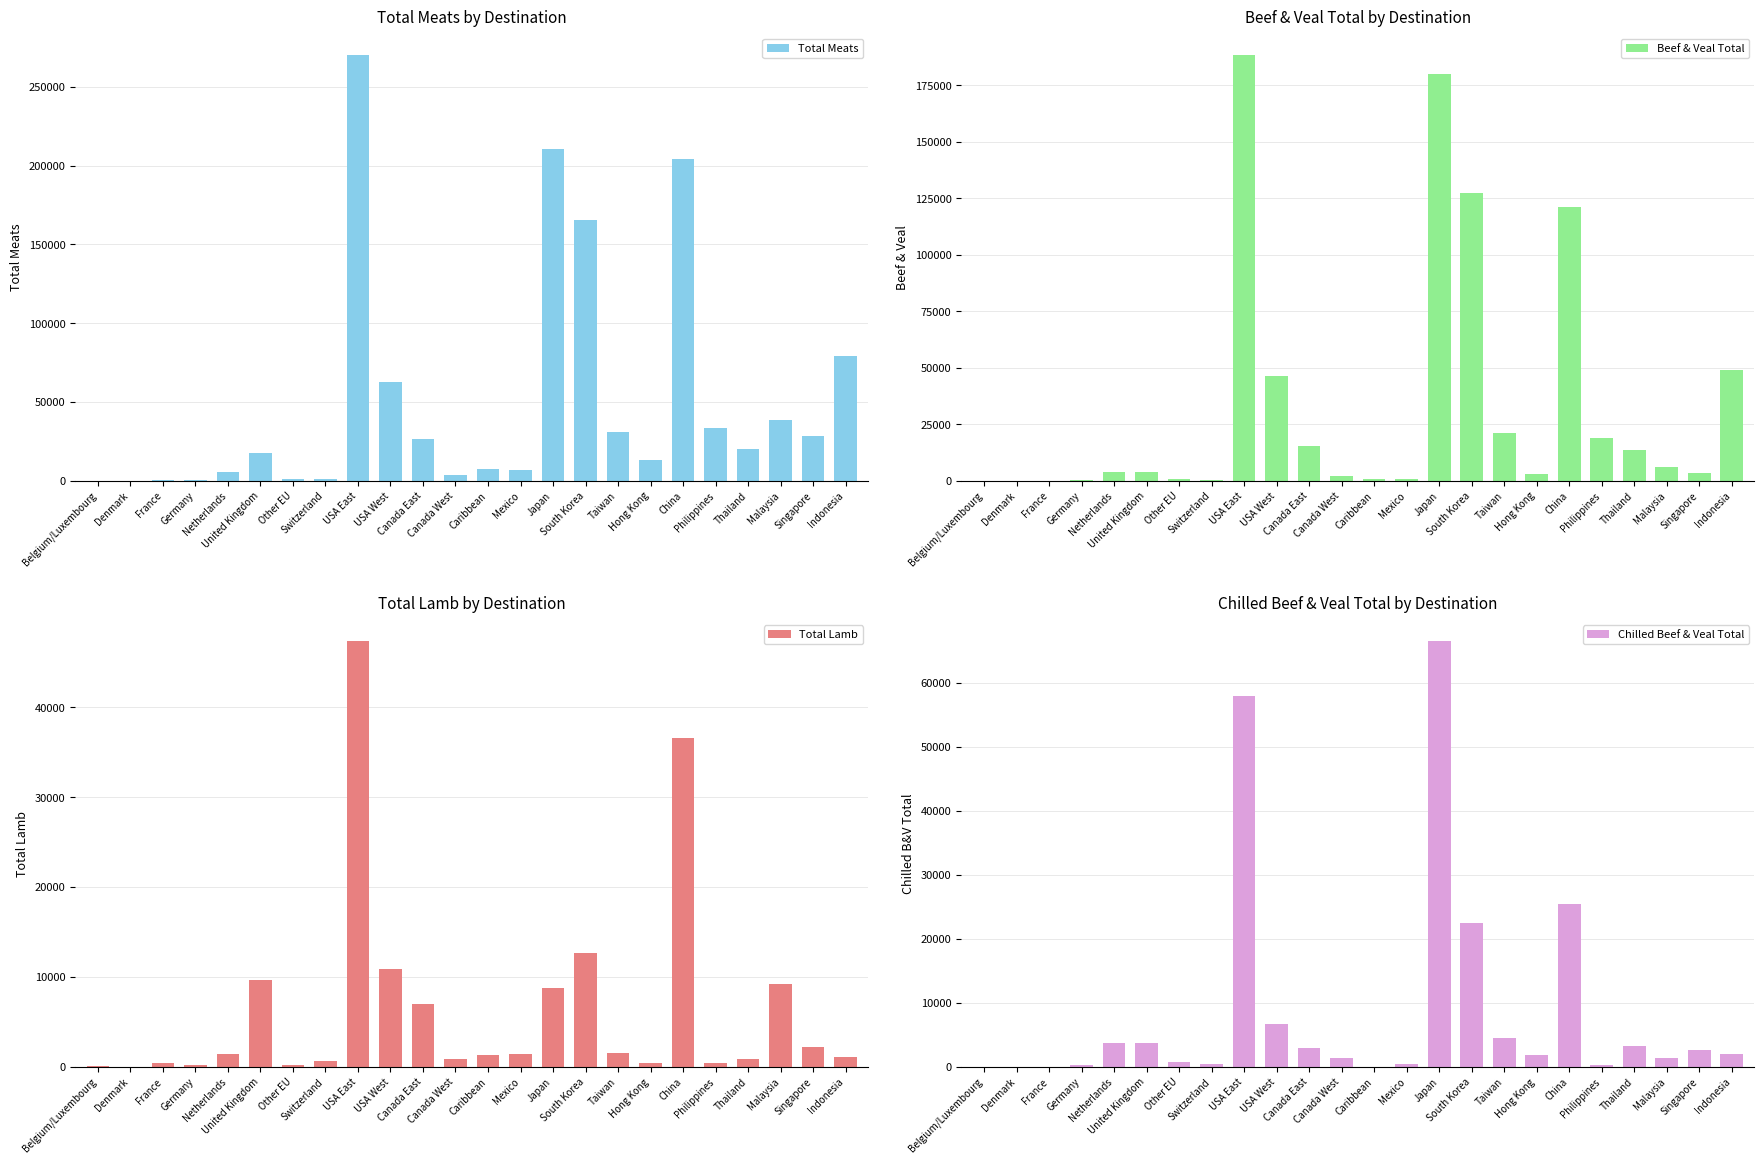

At how many categories does at least one series exceed 55510?

6